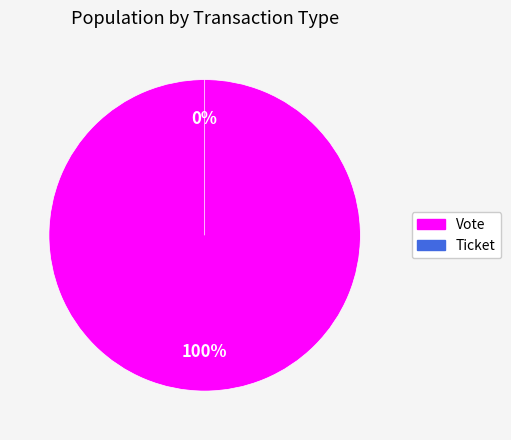

Do Ticket and Vote together represent more than half of the pie?

Yes